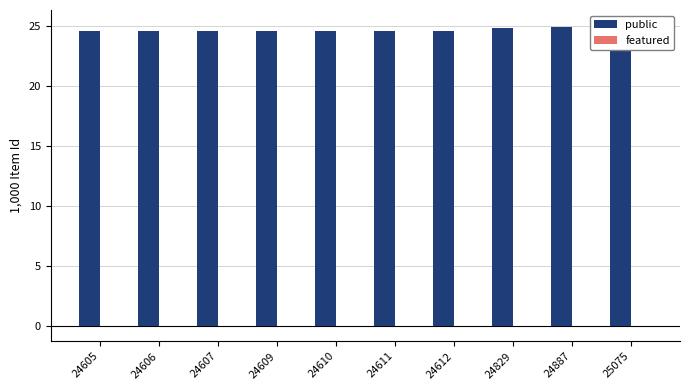

Is it true that featured equals -0.0 at 24606?

False